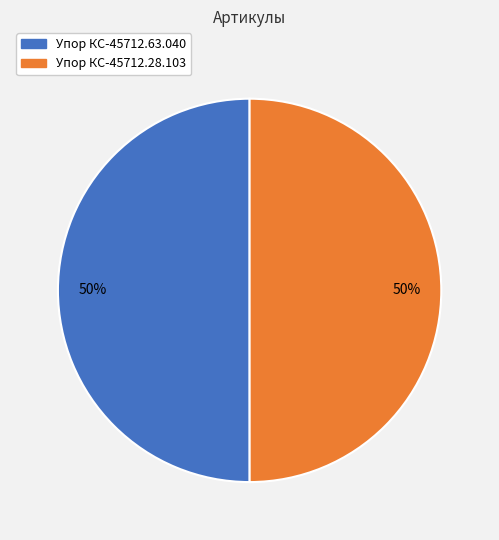

Do Упор КС-45712.63.040 and Упор КС-45712.28.103 together represent more than half of the pie?

Yes